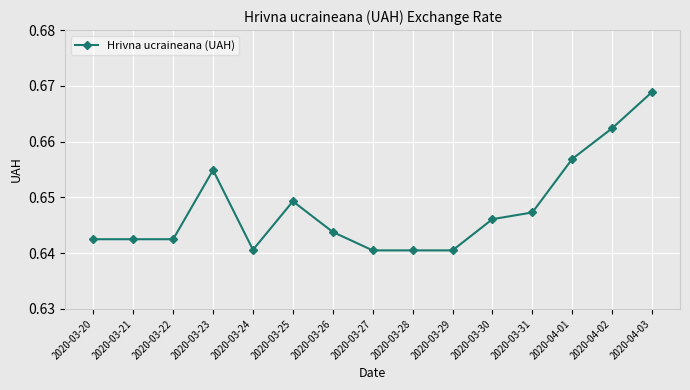

True or false: the data shows 1.0 at 2020-03-23.

False